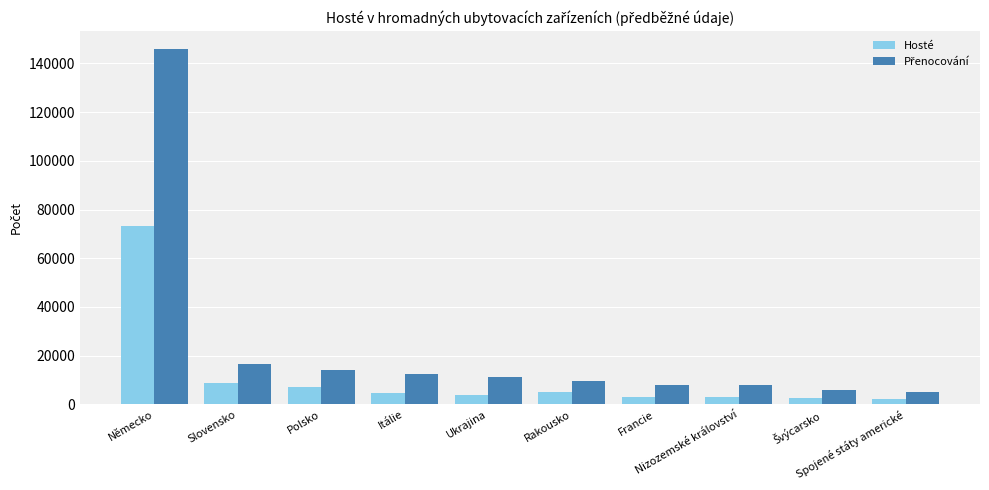

How many groups of bars are there?

10